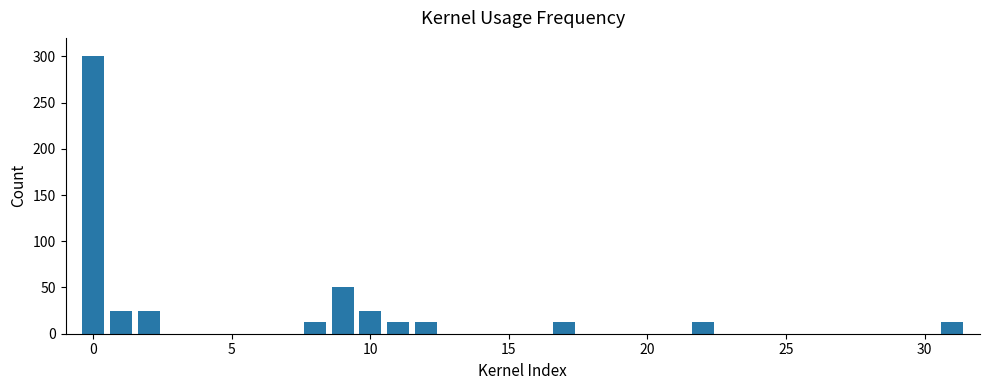

What is the maximum value shown in the chart?

300.0